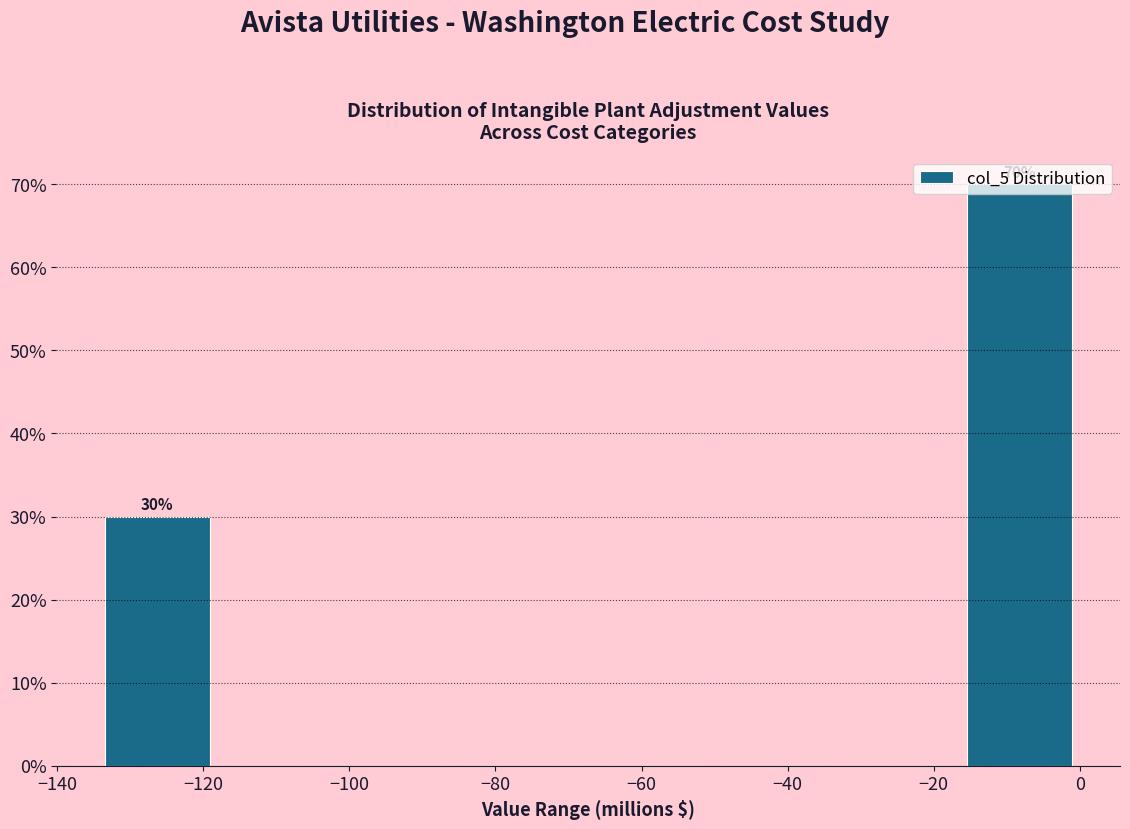

Which range on the x-axis has the tallest bar?

-16 to 0